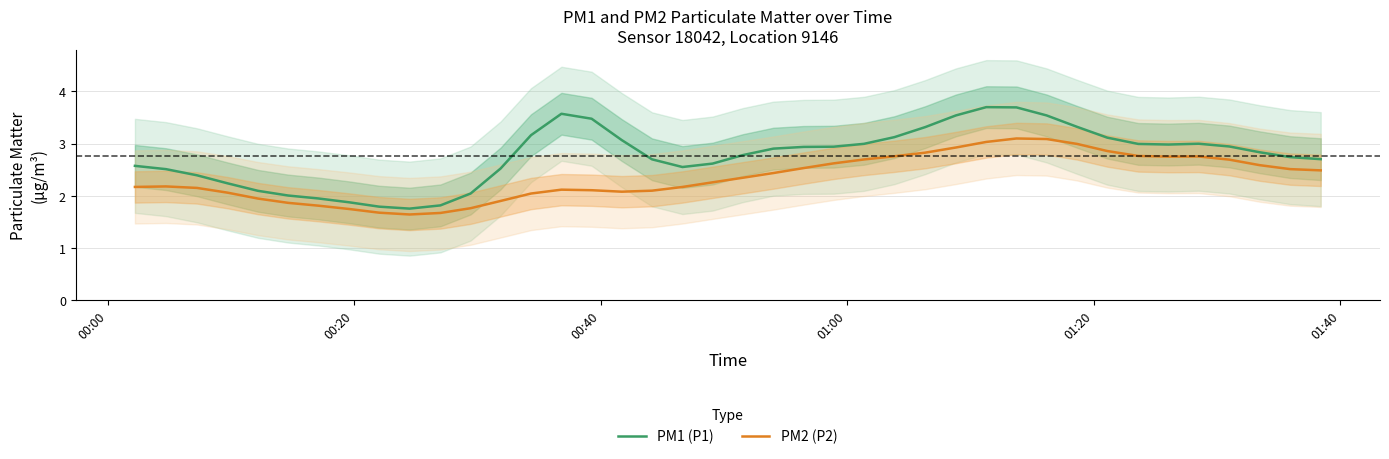

How many lines are shown in the chart?

2